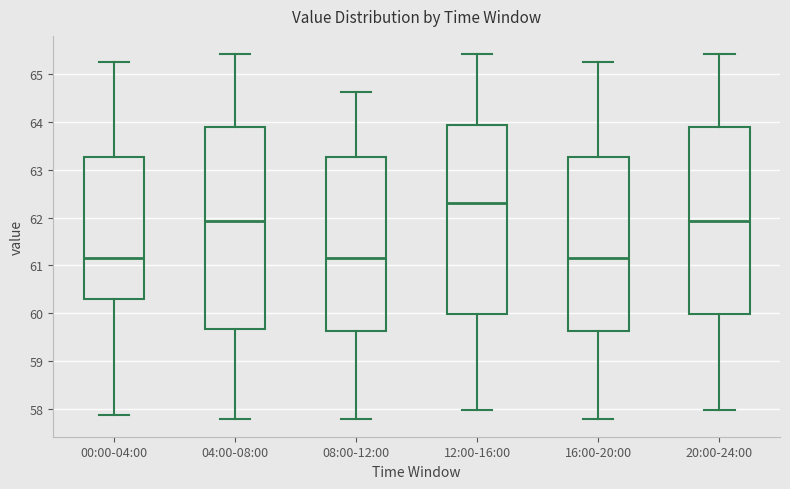

Reading left to right, transcribe this box plot: for each box, give where its median line is, the range the box spans, and where its two whiskers end, as read against the y-axis. The values are not printed on the chart, so give them approximately, as read against the axis.

00:00-04:00: median 61.2, box 60.3 to 63.3, whiskers 57.9 to 65.3
04:00-08:00: median 61.9, box 59.7 to 63.9, whiskers 57.8 to 65.4
08:00-12:00: median 61.2, box 59.6 to 63.3, whiskers 57.8 to 64.6
12:00-16:00: median 62.3, box 60.0 to 63.9, whiskers 58.0 to 65.4
16:00-20:00: median 61.2, box 59.6 to 63.3, whiskers 57.8 to 65.3
20:00-24:00: median 61.9, box 60.0 to 63.9, whiskers 58.0 to 65.4